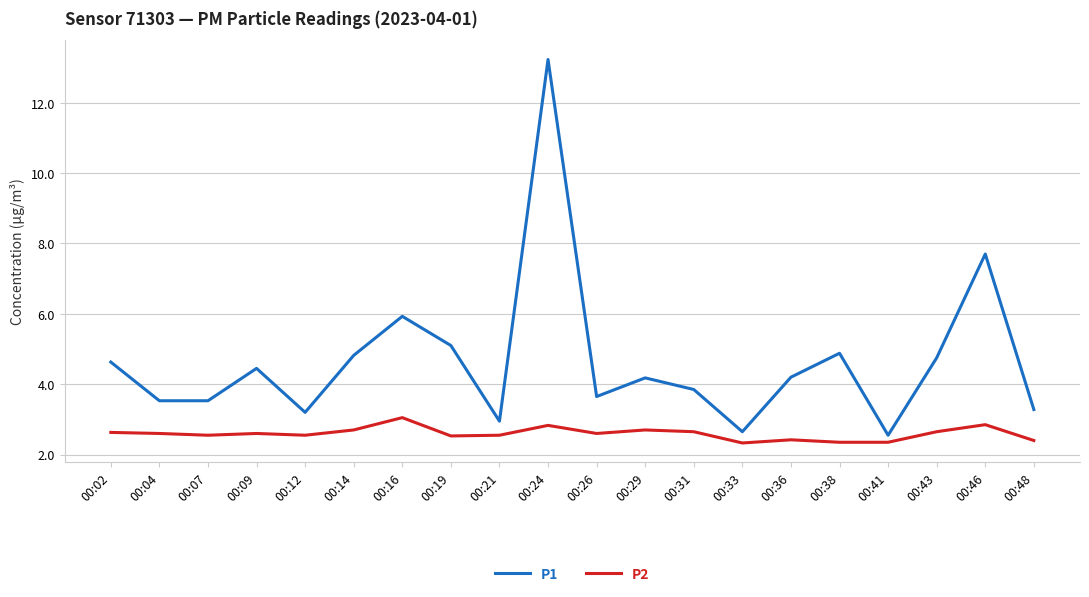

Does the chart have visible grid lines?

Yes